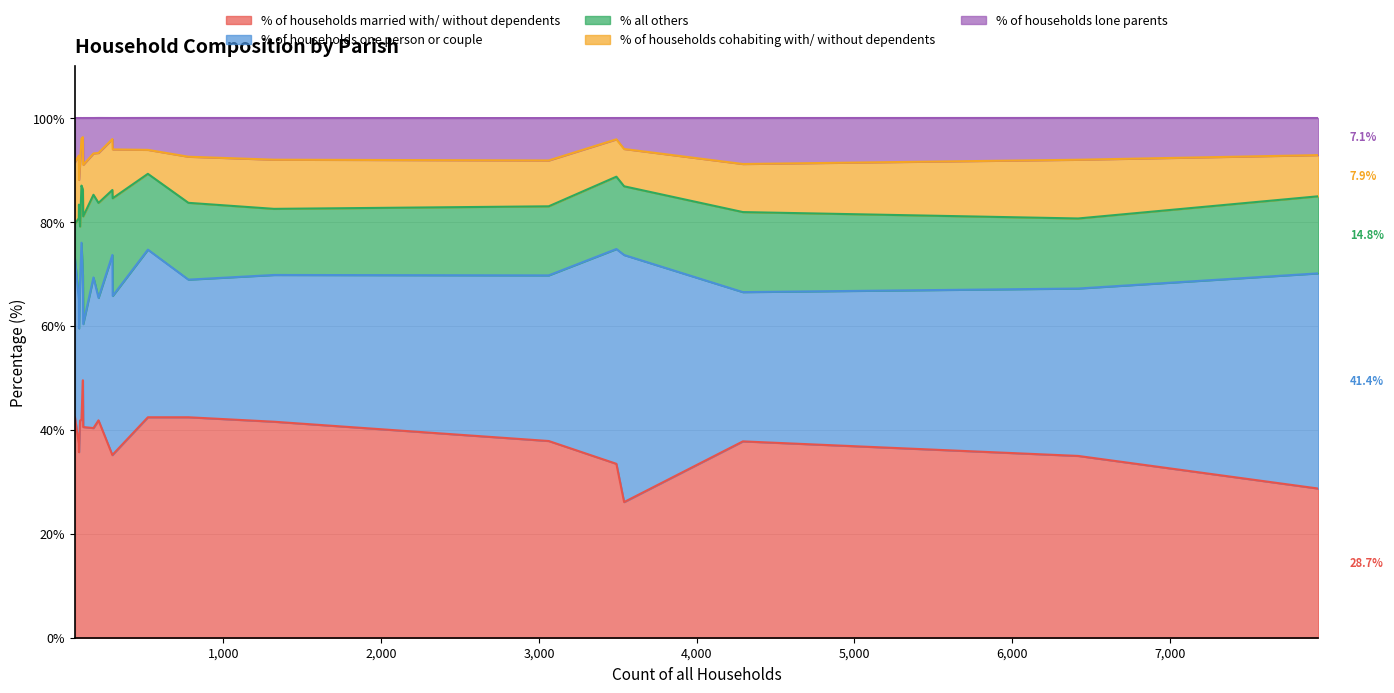

In % of households cohabiting with/ without dependents, how many points are higher than both neighbors (excluding endpoints)?

6